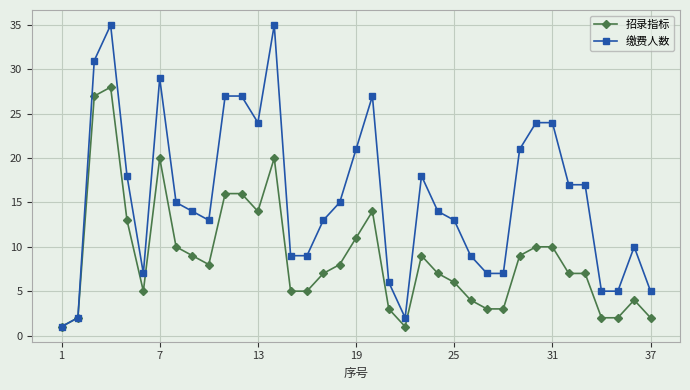

Which series has the widest spread of values?

缴费人数